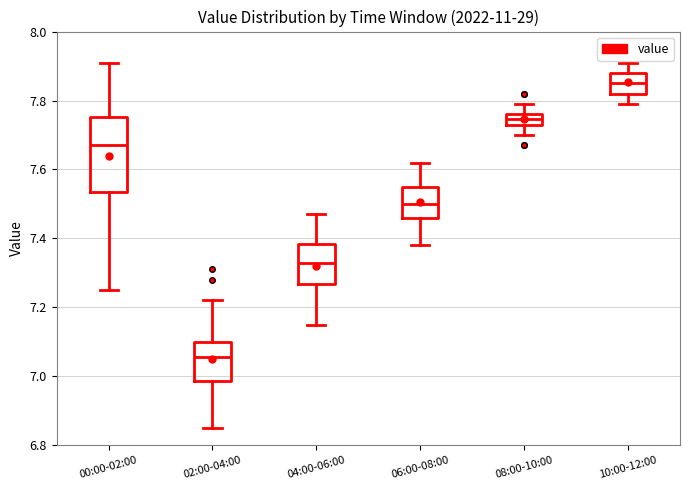

Where does the upper whisker of the box for 04:00-06:00 end on the y-axis? The values are not printed on the chart, so give them approximately, as read against the axis.

7.48